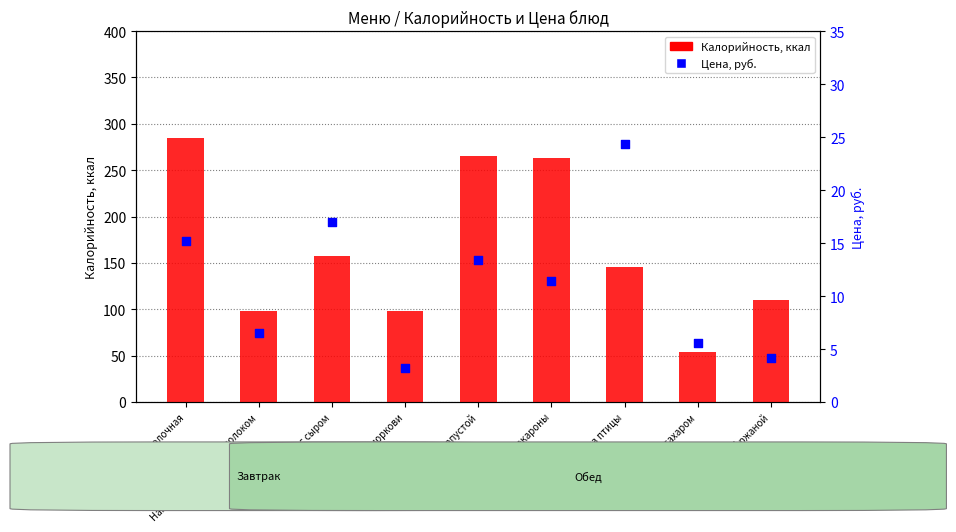

Which series has the largest Y range (max minus min)?

Калорийность, ккал